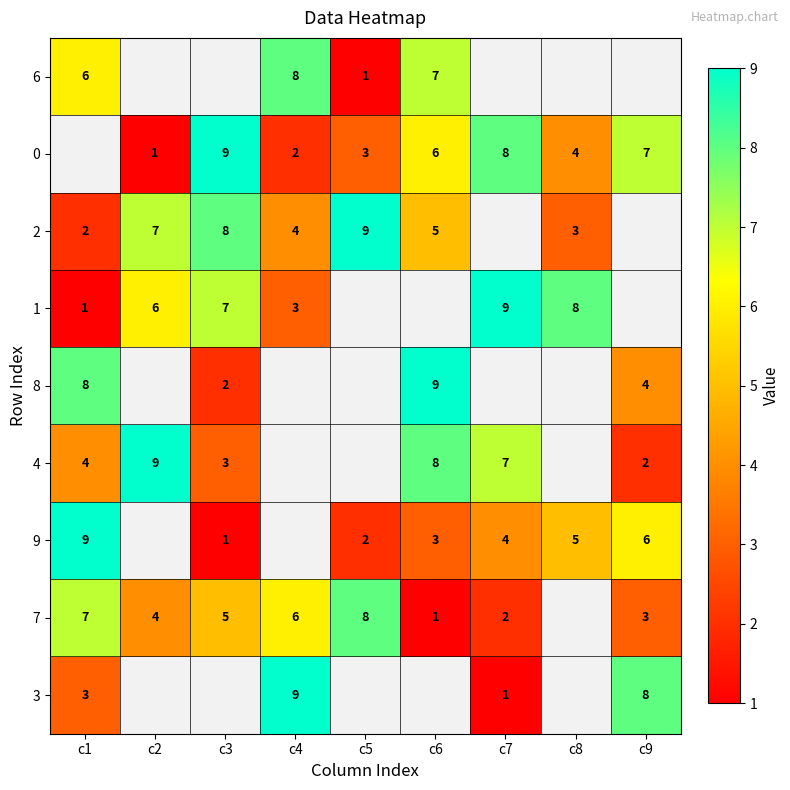

The value of 9 at c7 is 4. True or false?

True